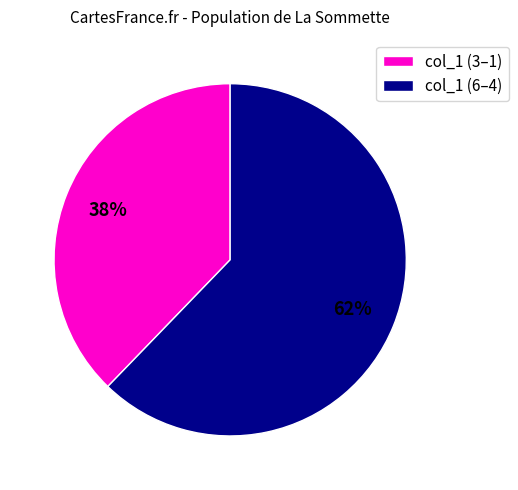

Count the number of slices in the pie.

2